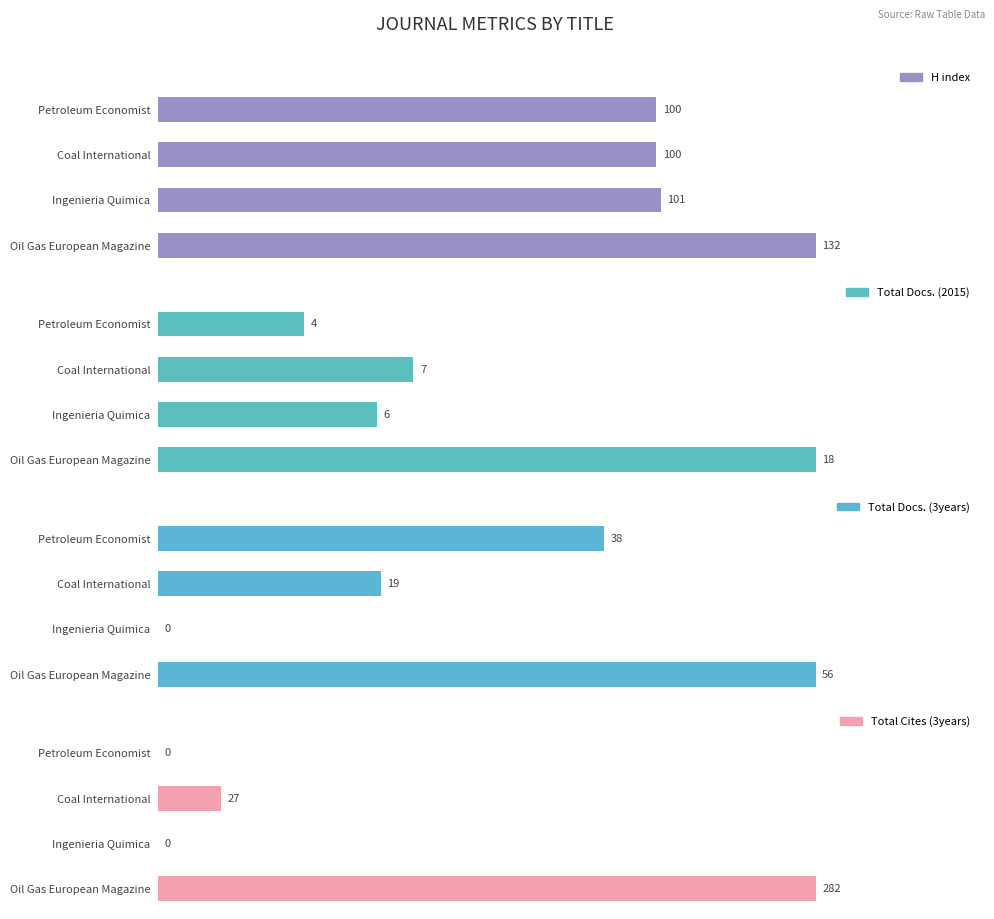

How many bars are there in total?

16